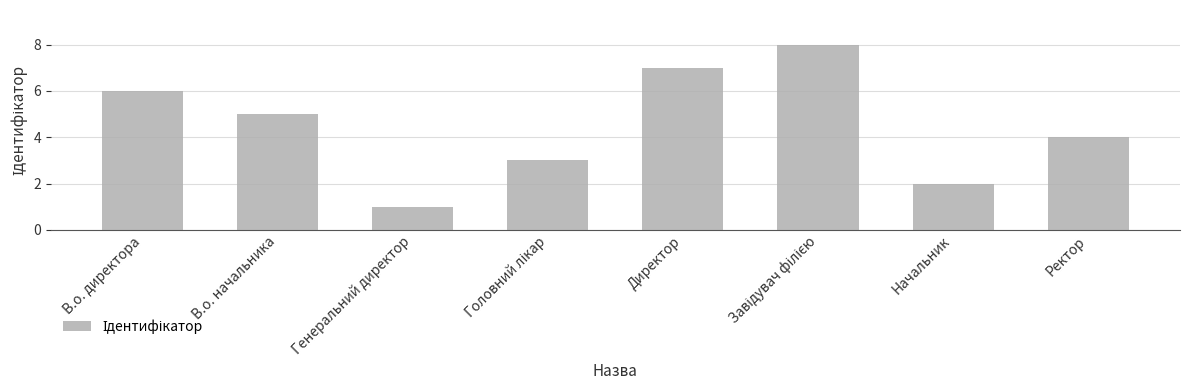

What is the minimum value shown in the chart?

1